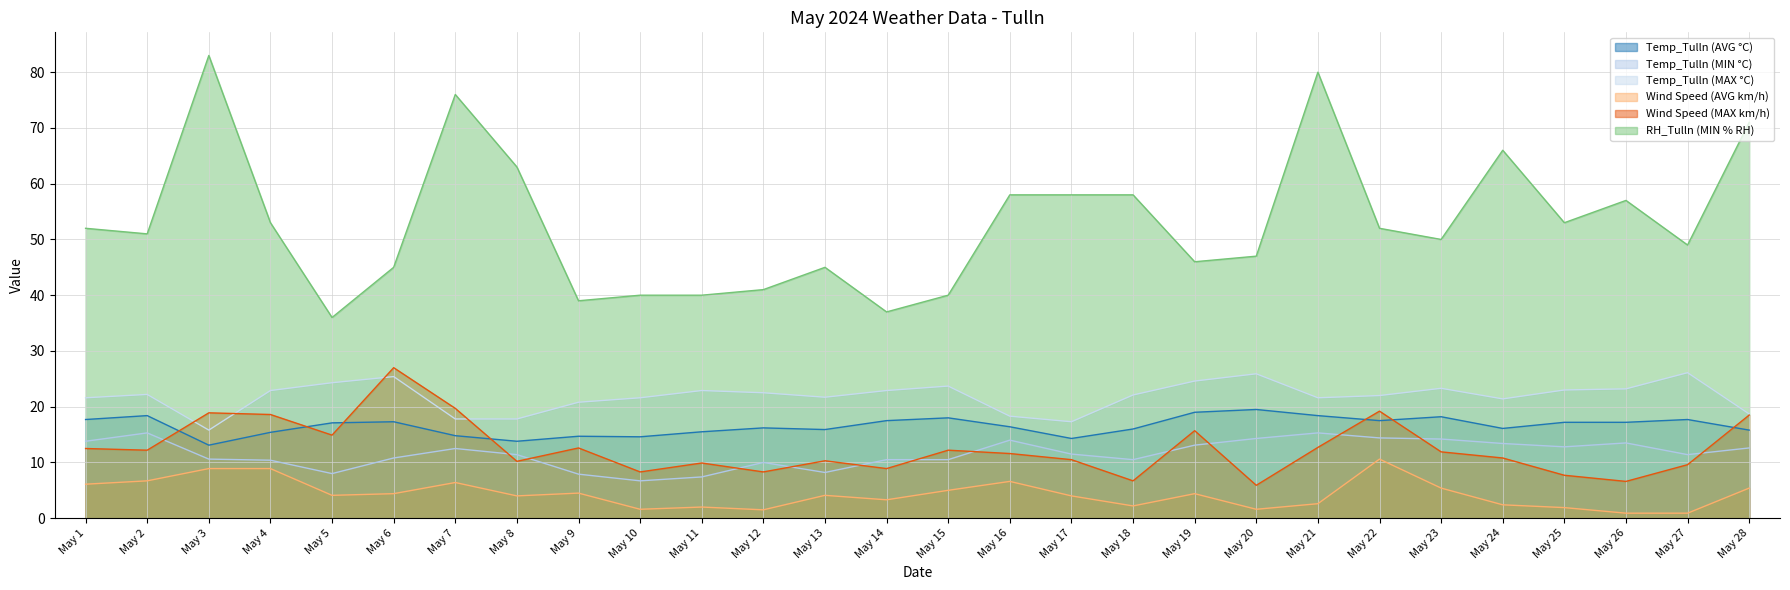

True or false: Temp_Tulln (MAX °C) has more than 2 points higher than both neighbors.

True